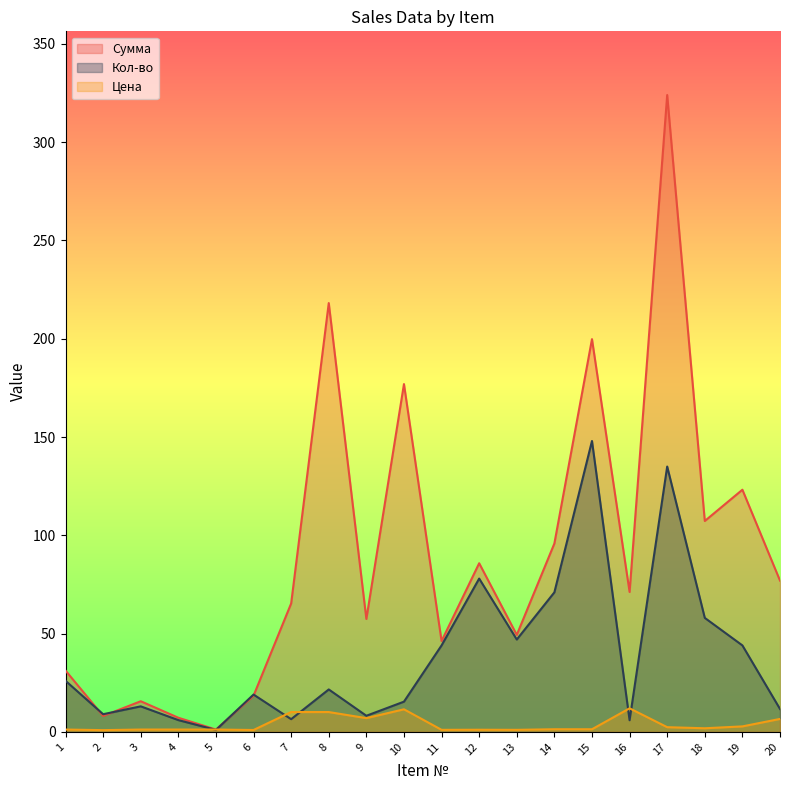

List the series in order of their overall mean, highest first.

Сумма, Кол-во, Цена